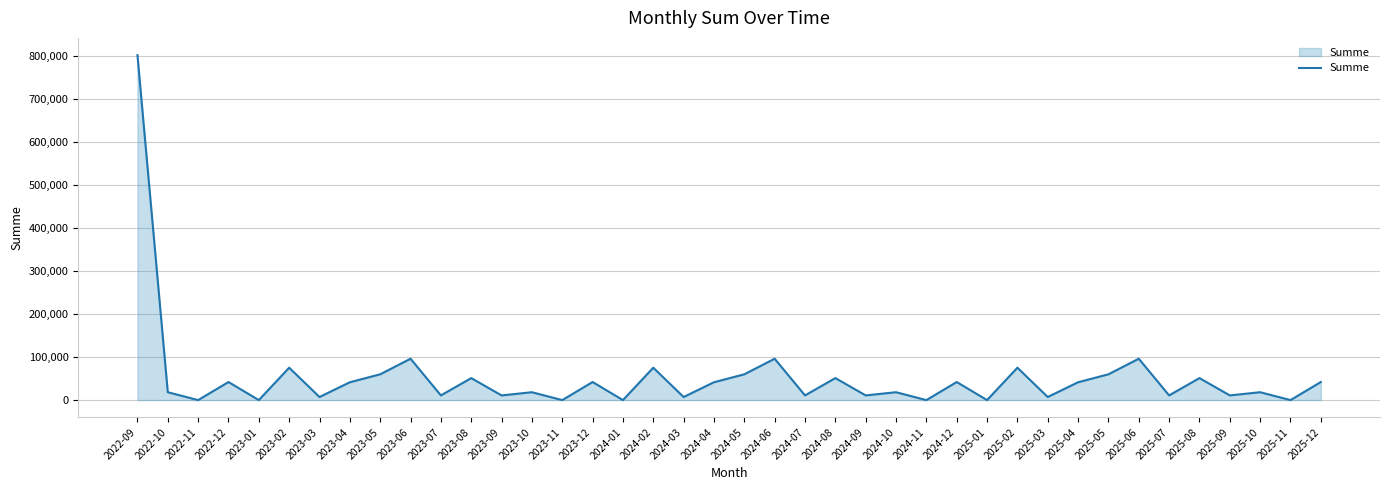

The value at 2023-02 is 103617.9. True or false?

False